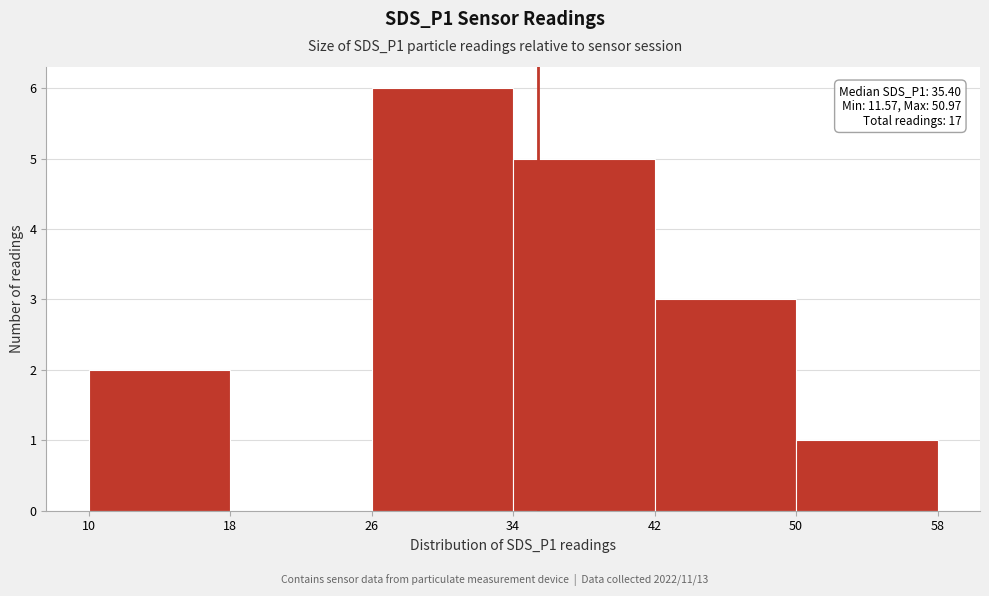

Which range on the x-axis has the tallest bar?

26 to 34